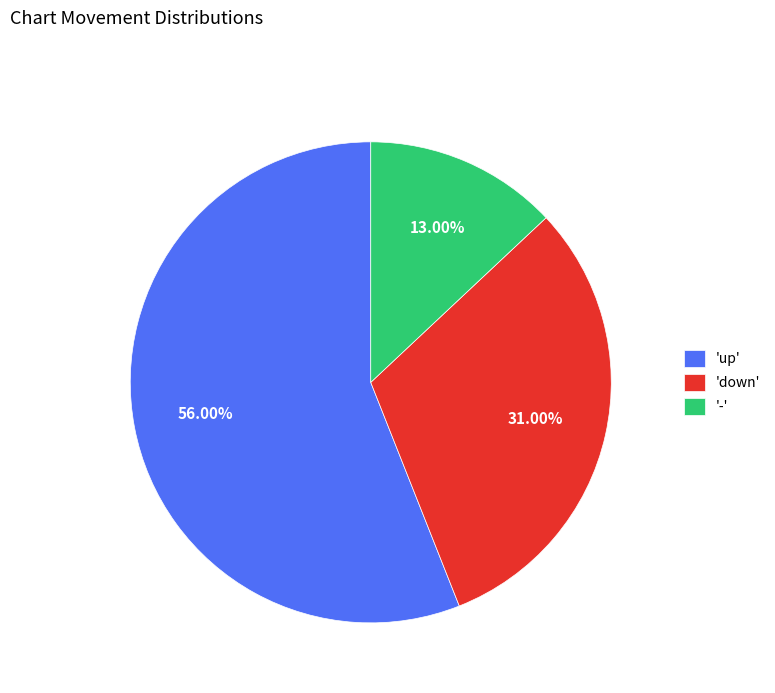

Rank the categories by value from highest to lowest.

'up', 'down', '-'